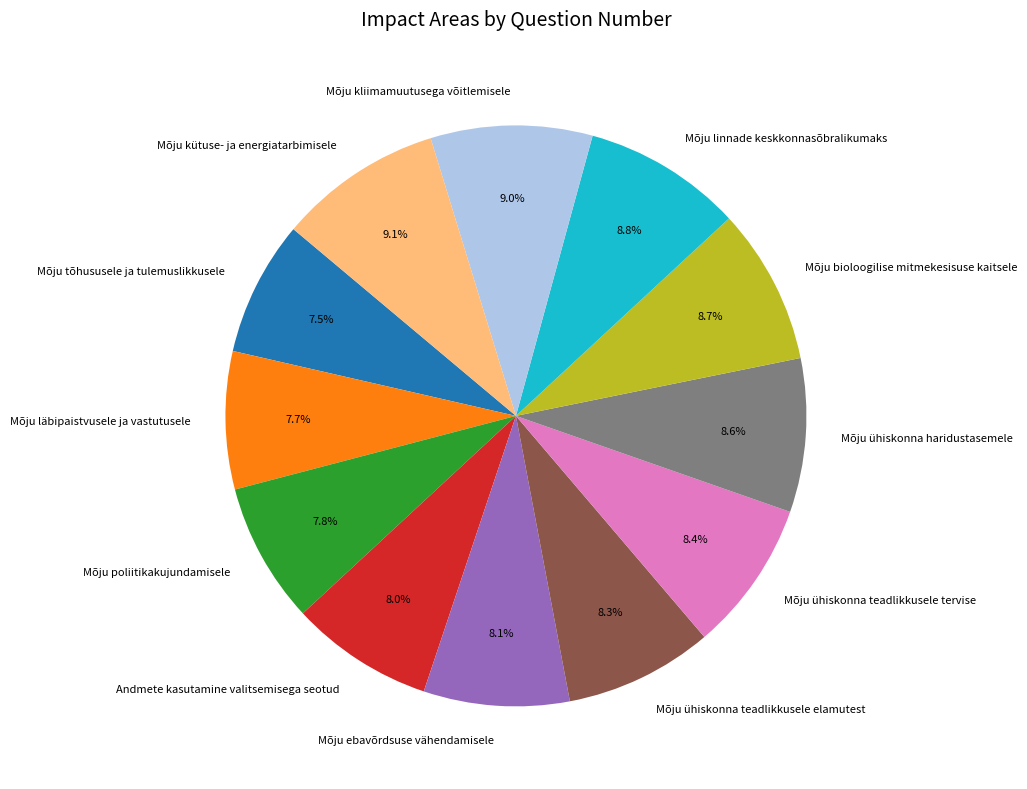

Does Mõju ebavõrdsuse vähendamisele account for over 50% of the chart?

No